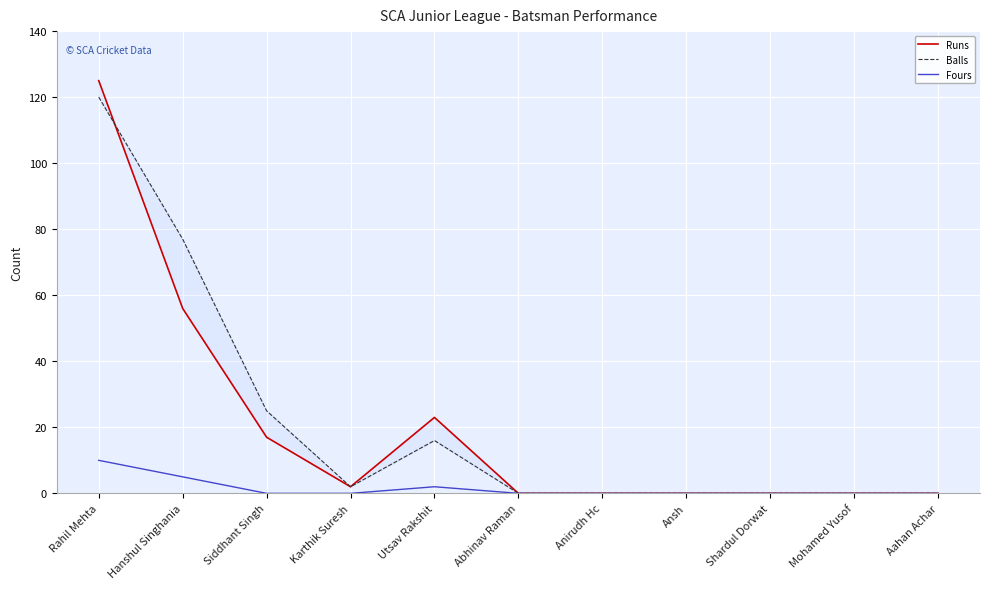

How many values in the Runs series exceed 0?

5